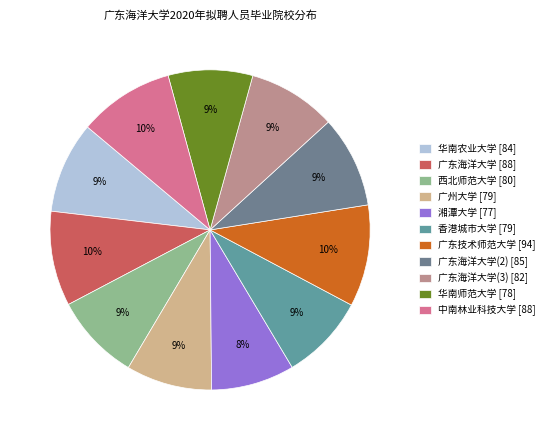

How many segments does this pie chart have?

11